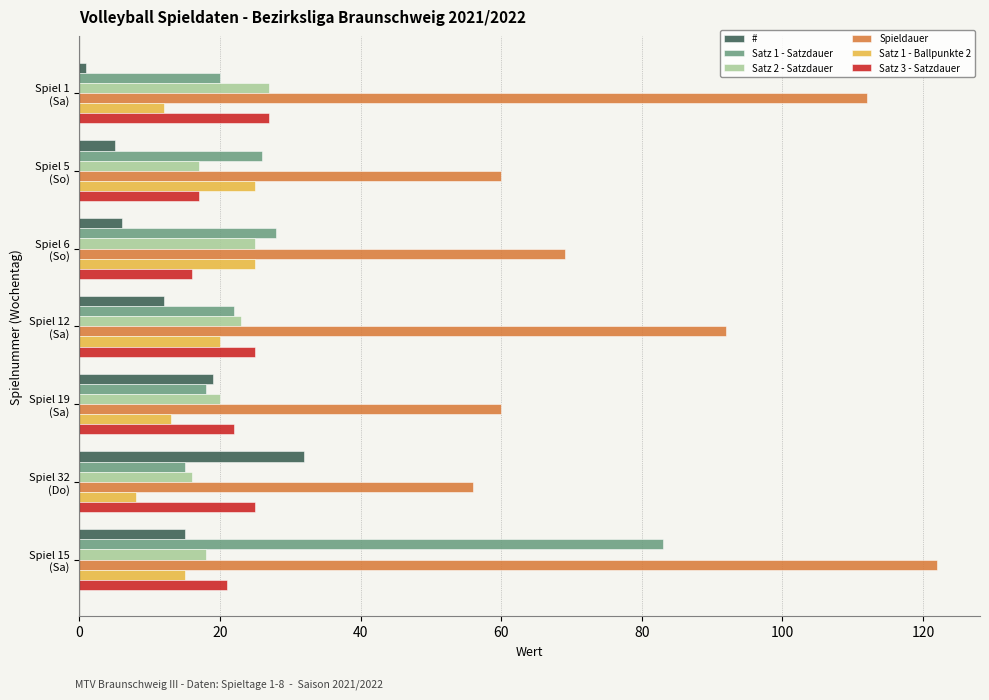

Count the number of data series in this chart.

6